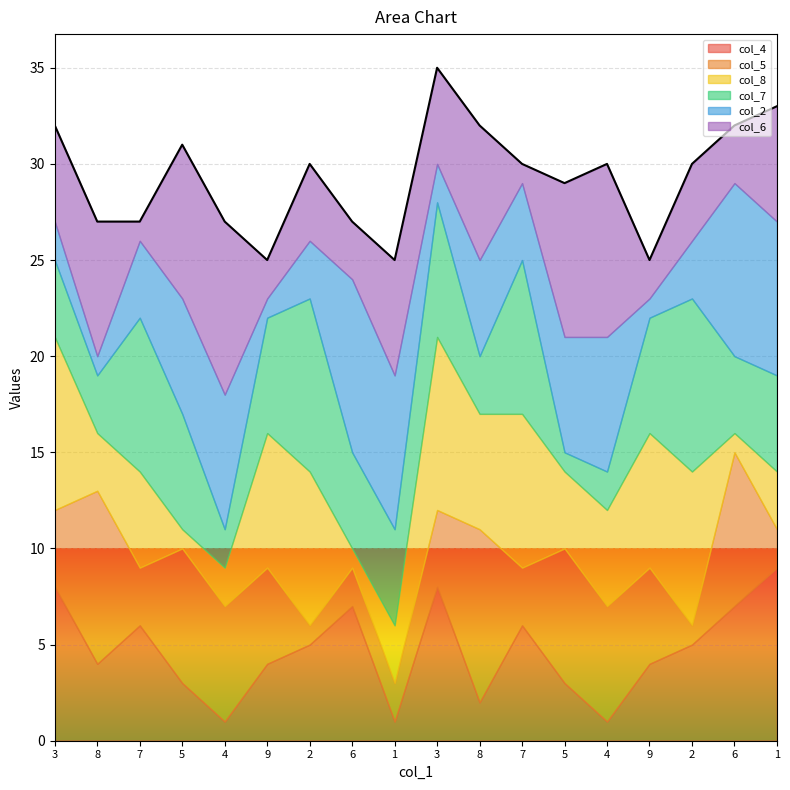

At which category is the sum across all series the highest?

3